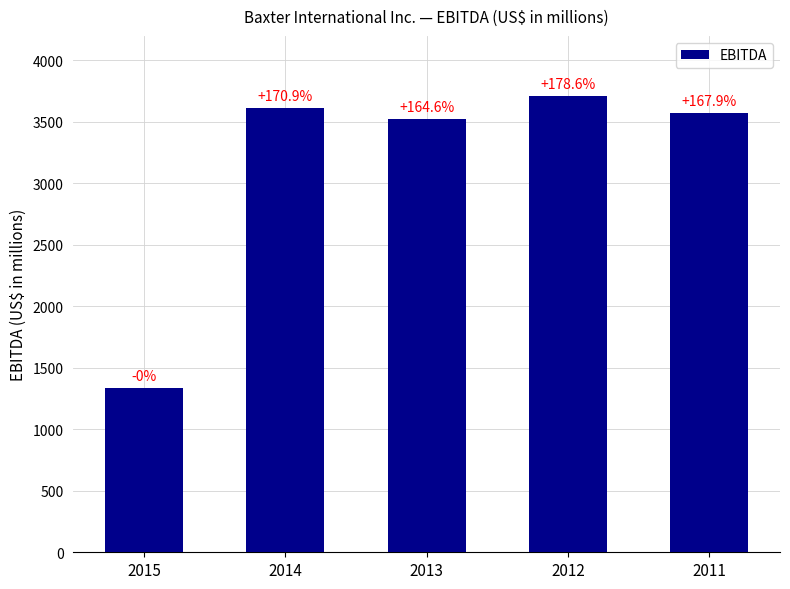

Approximately how many times larger is the value at 2011 compared to 2014?

1.0